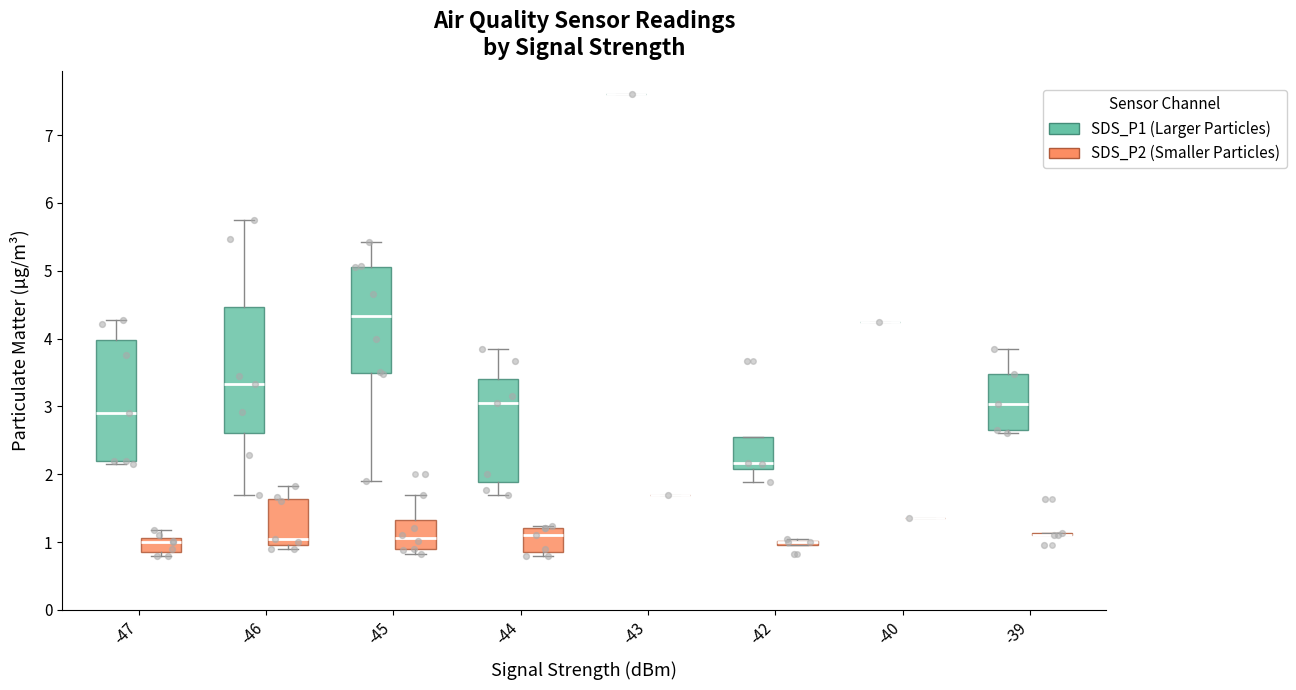

What are all the series names shown in the legend?

SDS_P1, SDS_P2